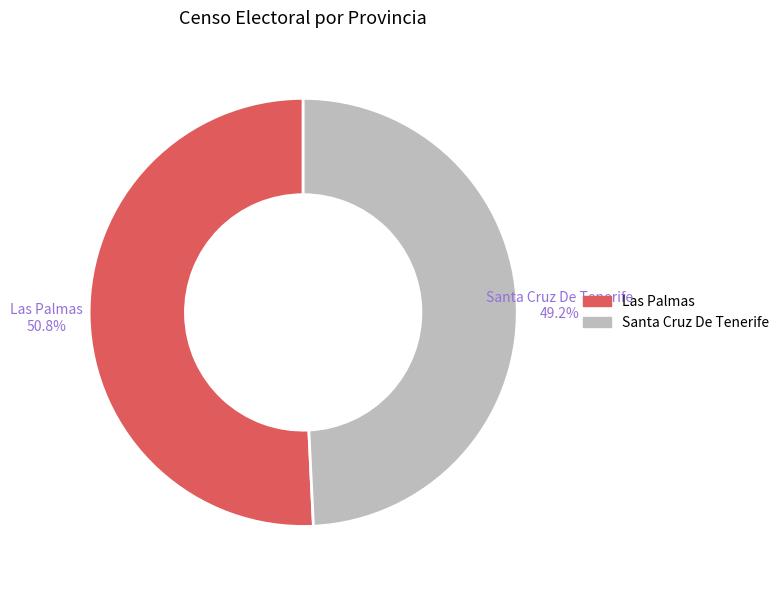

True or false: Santa Cruz De Tenerife accounts for 62% of the total.

False